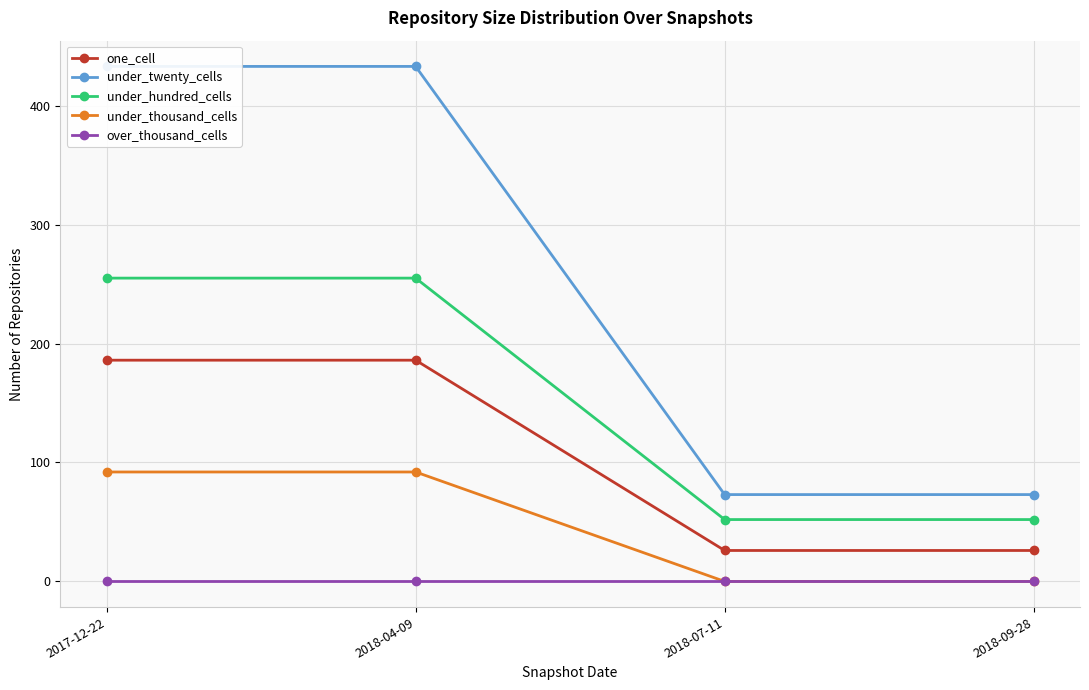

List the labels in order of one_cell value, largest first.

2017-12-22, 2018-04-09, 2018-07-11, 2018-09-28